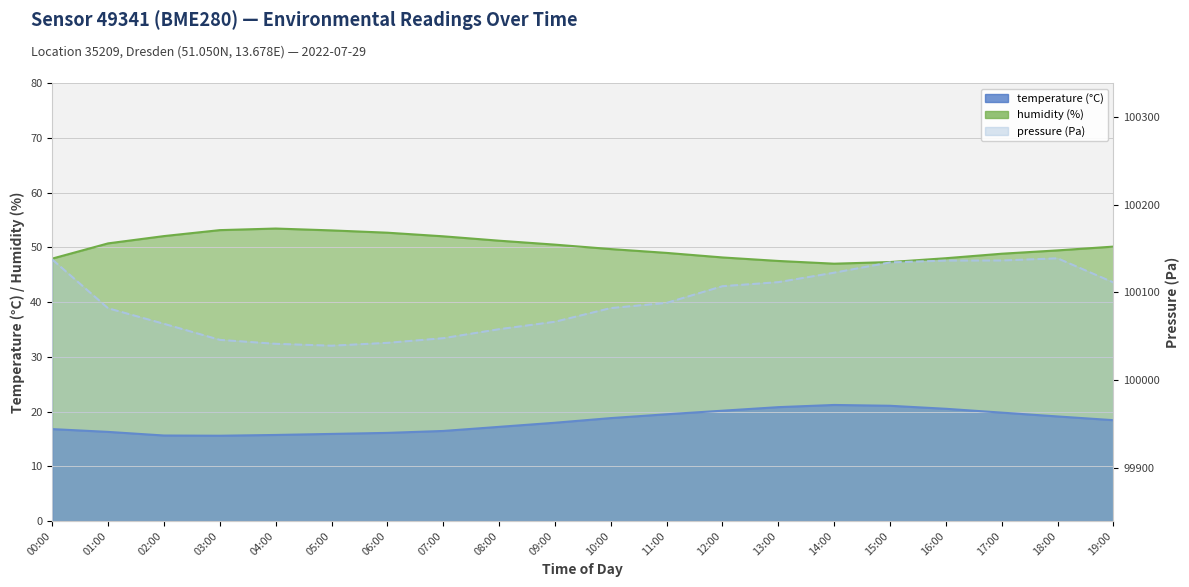

What is the difference between the highest and lowest values at 17:00?

100116.3